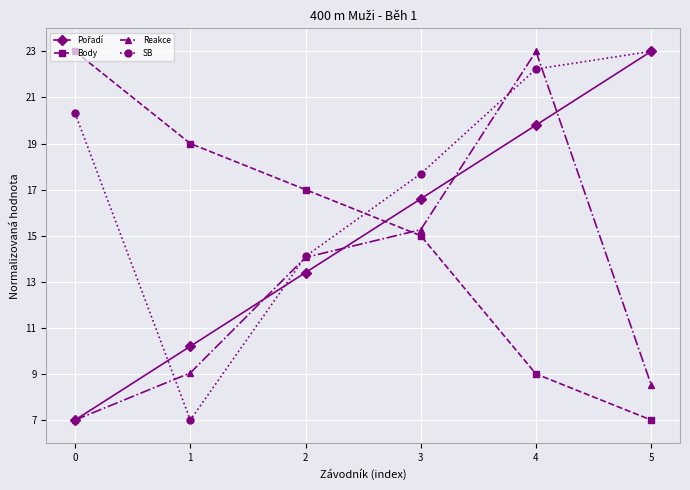

Is this an area chart (filled region under the line)?

No